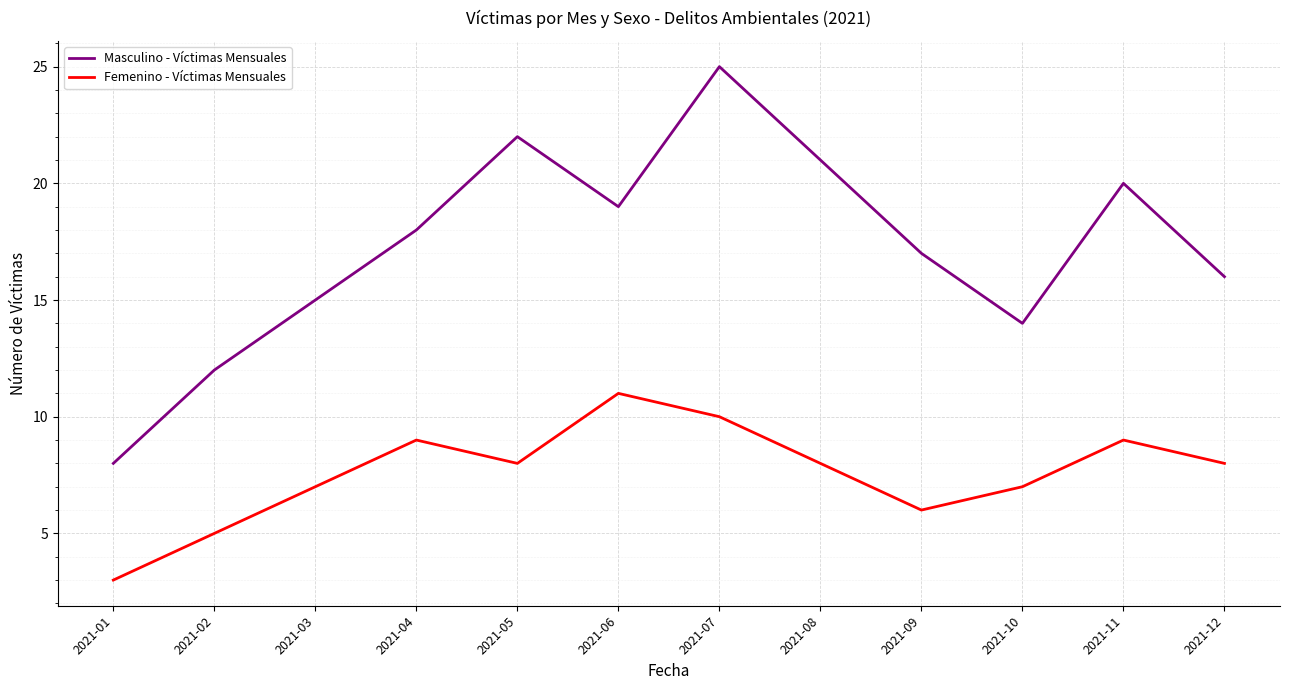

True or false: Femenino - Víctimas Mensuales has a value of 8 at 2021-12.

True